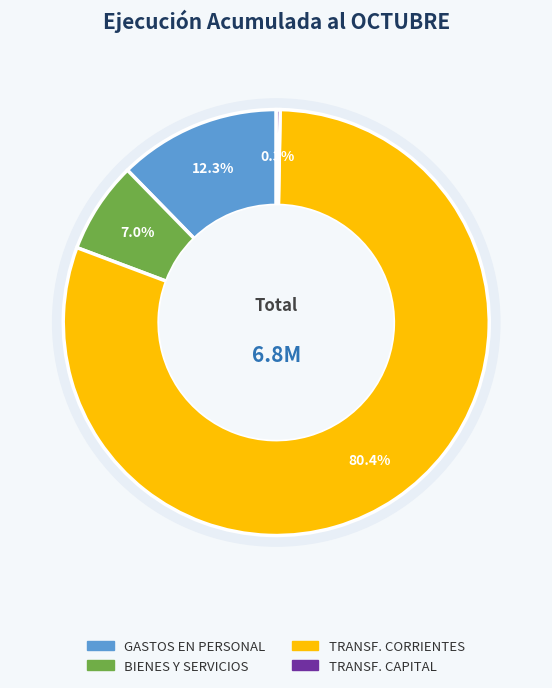

How many slices are in this pie chart?

4